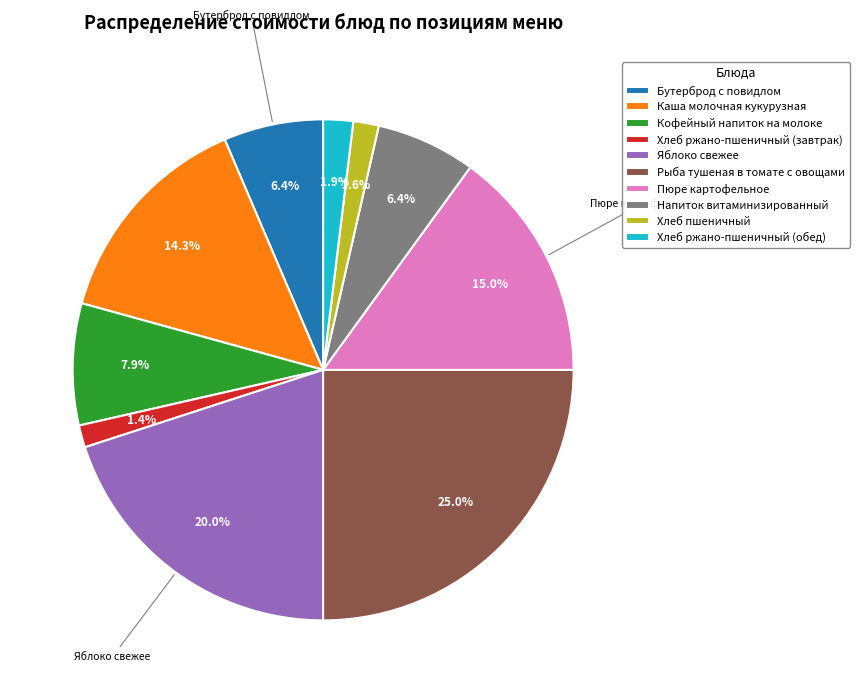

To the nearest percent, what is the difference between the largest and smallest slice percentages?

24%